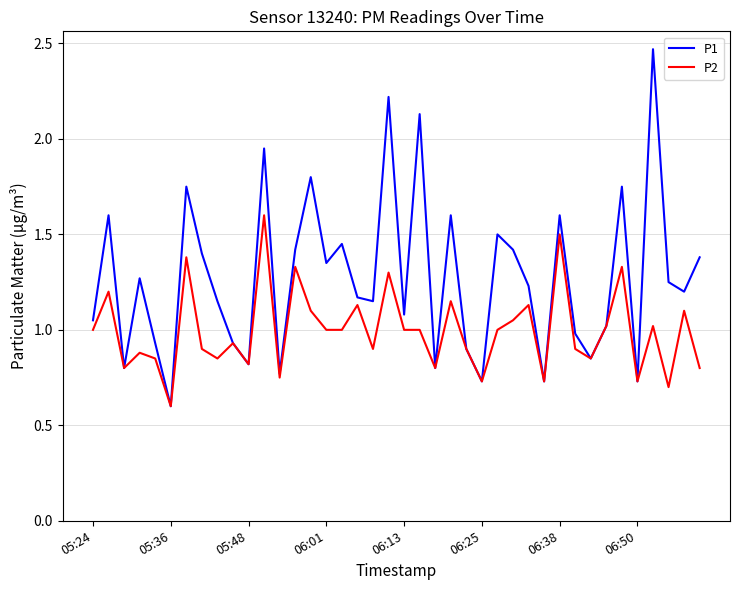

List the series in order of their overall mean, highest first.

P1, P2